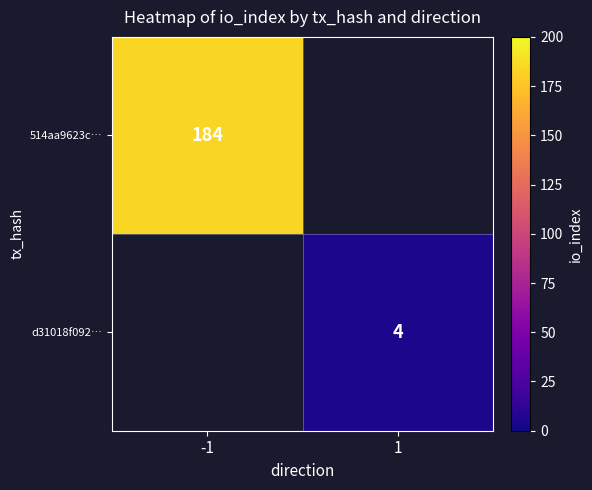

The 514aa9623c… series shows 184 at -1. True or false?

True